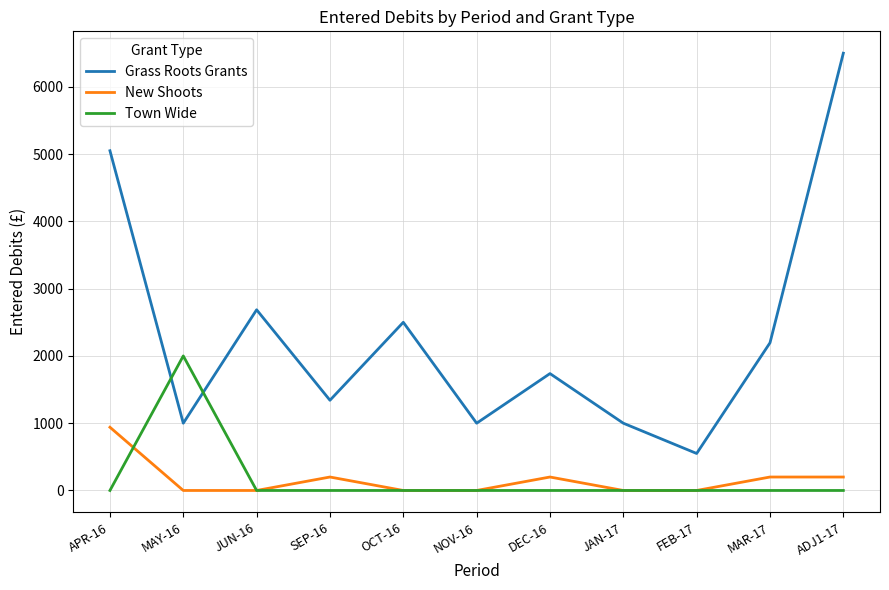

At which category is the sum across all series the highest?

ADJ1-17